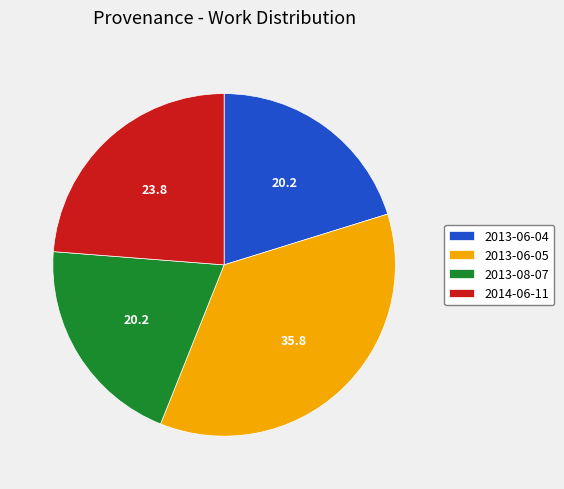

Which category has the biggest portion of the pie?

2013-06-05